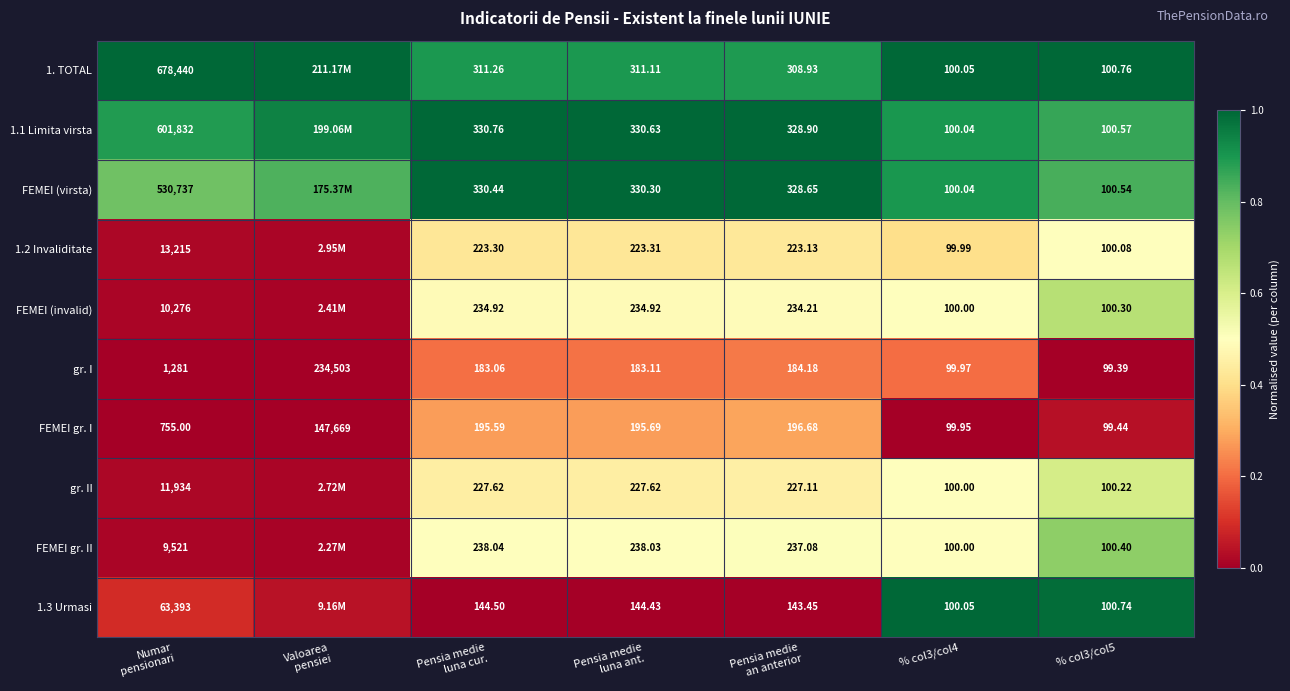

What is the spread (max minus min) of values at Pensia medie
luna ant.?

186.2